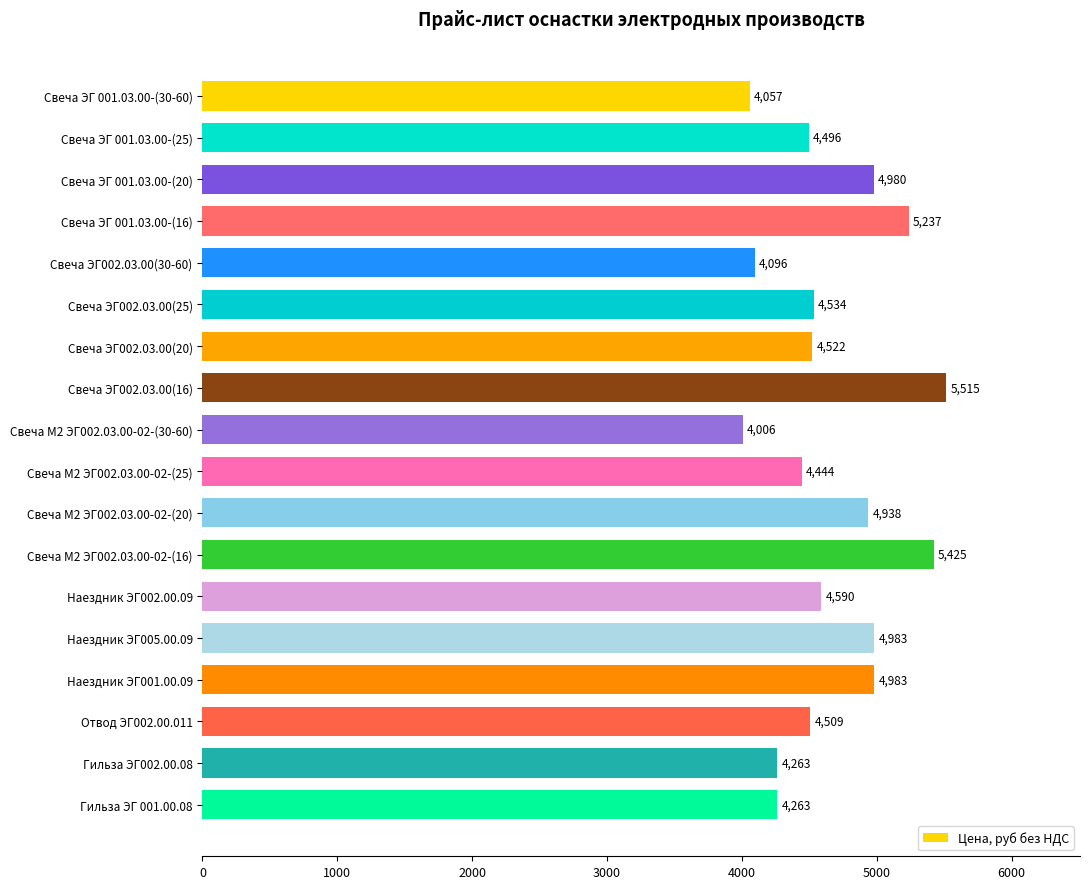

The value at Гильза ЭГ002.00.08 is 4263.2. True or false?

True